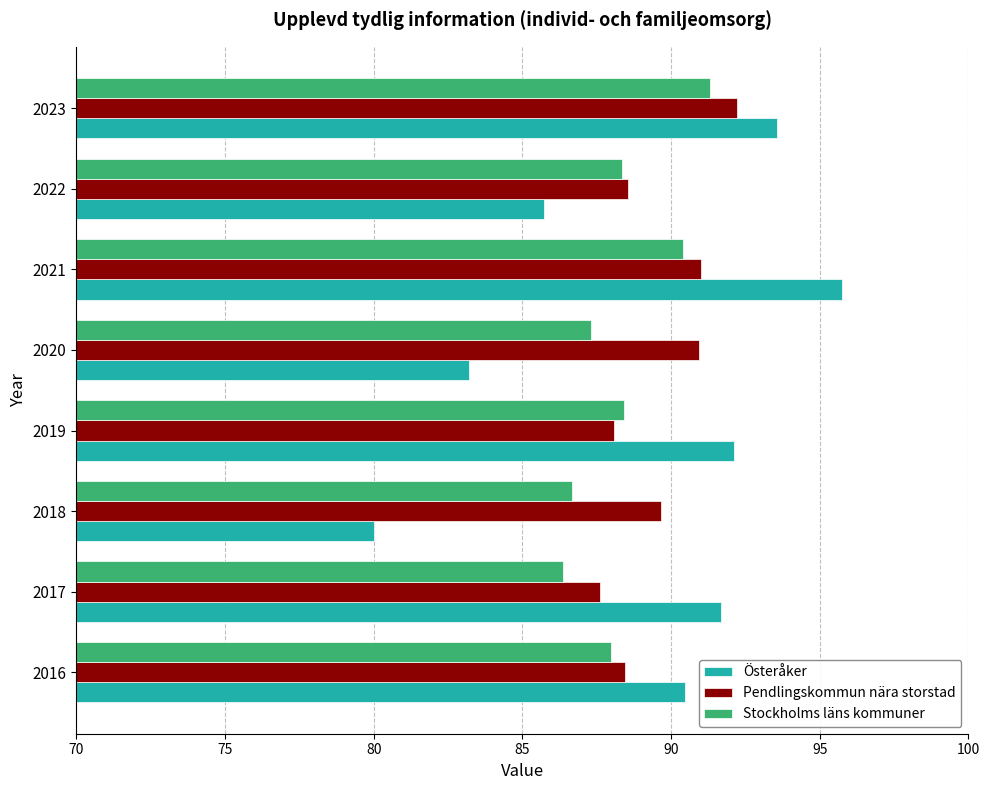

How many distinct data groups are displayed?

3